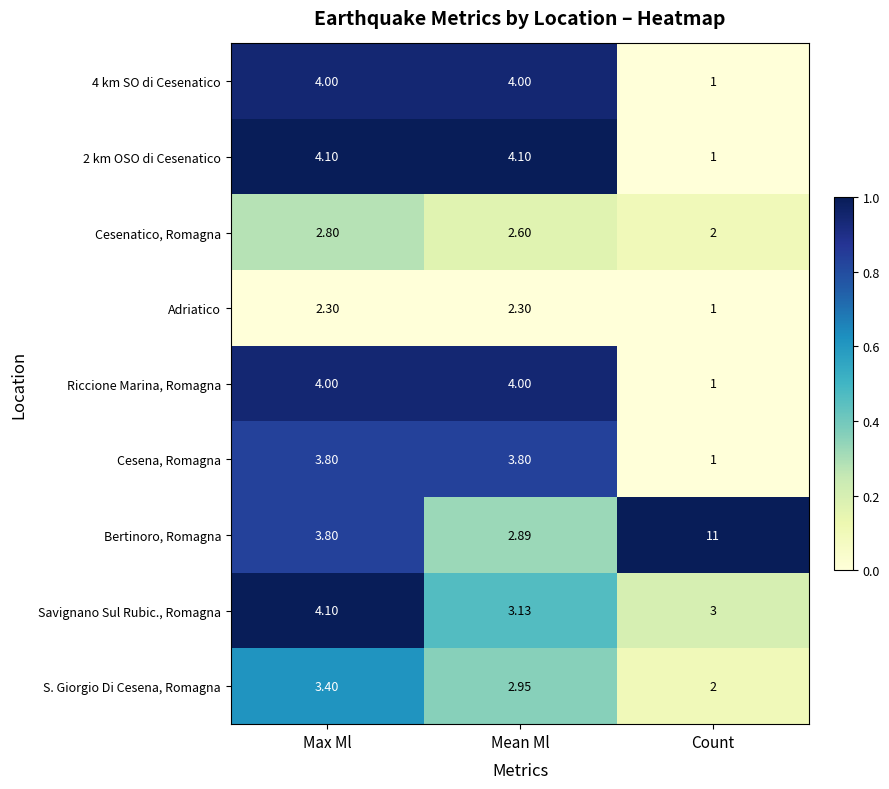

Which series has the largest total across all categories?

Bertinoro, Romagna